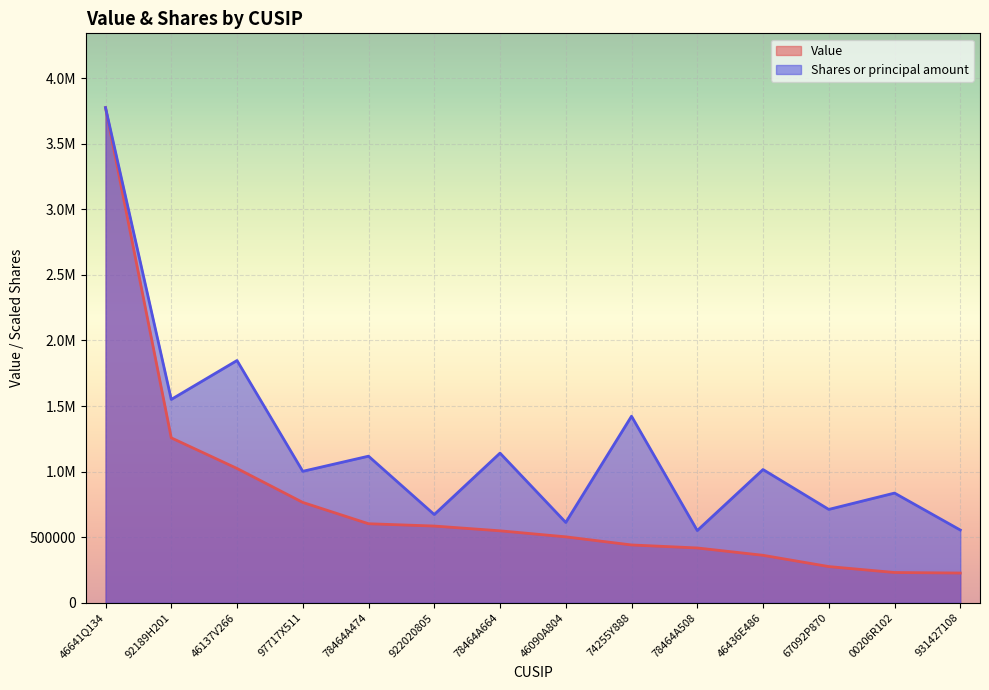

Does the chart display data point markers on the line(s)?

No